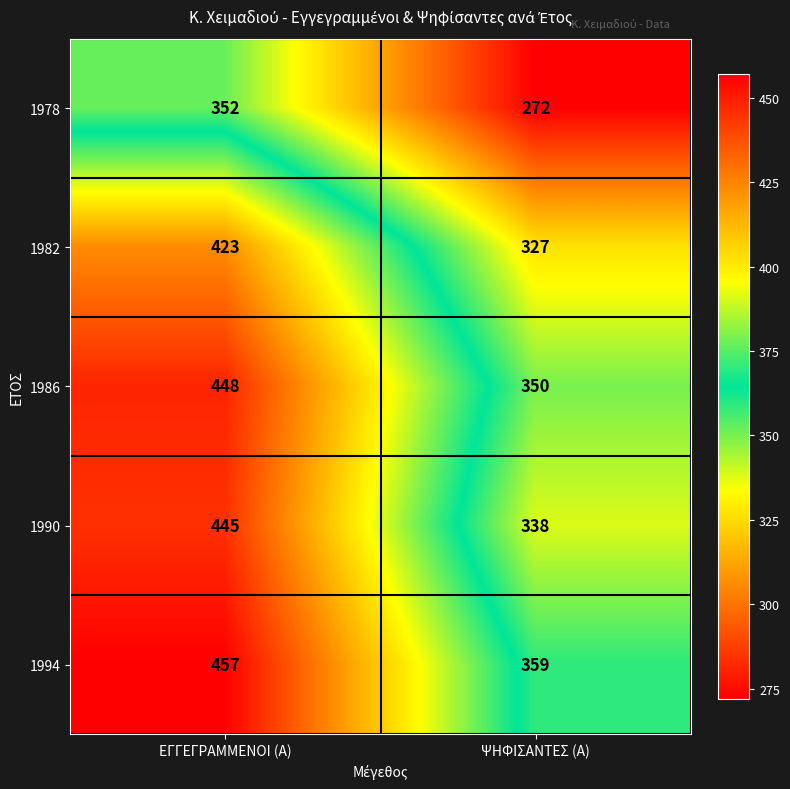

What is the difference between the 1994 values at ΨΗΦΙΣΑΝΤΕΣ (Α) and ΕΓΓΕΓΡΑΜΜΕΝΟΙ (Α)?

98